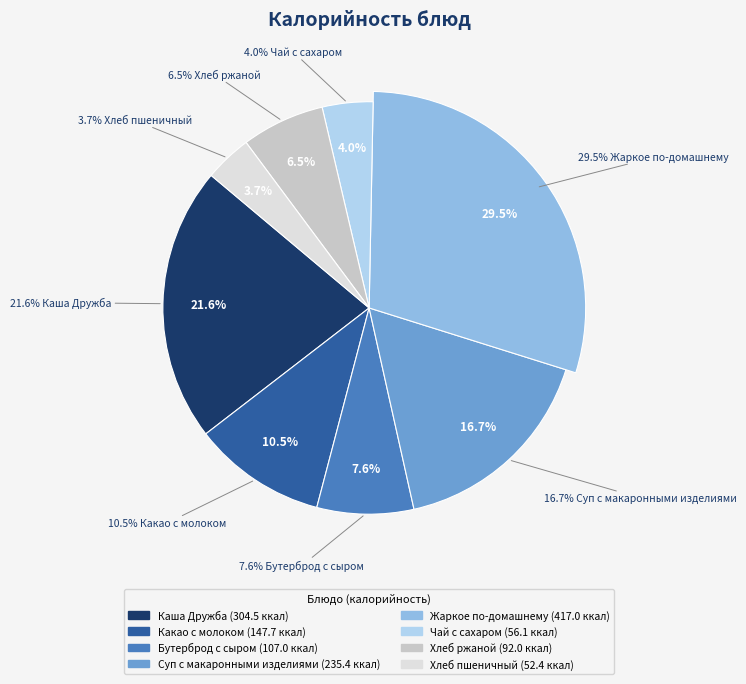

To the nearest percent, what portion does Жаркое по-домашнему represent?

30%